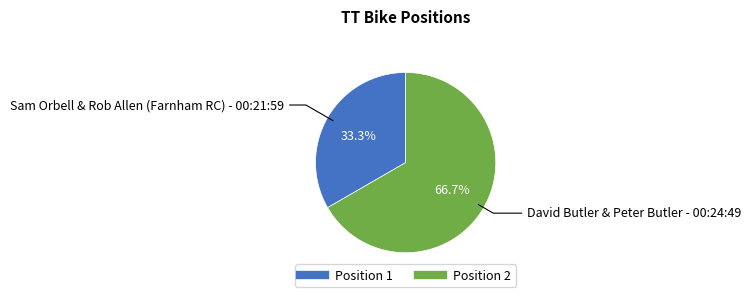

Is there a majority slice in this chart?

Yes